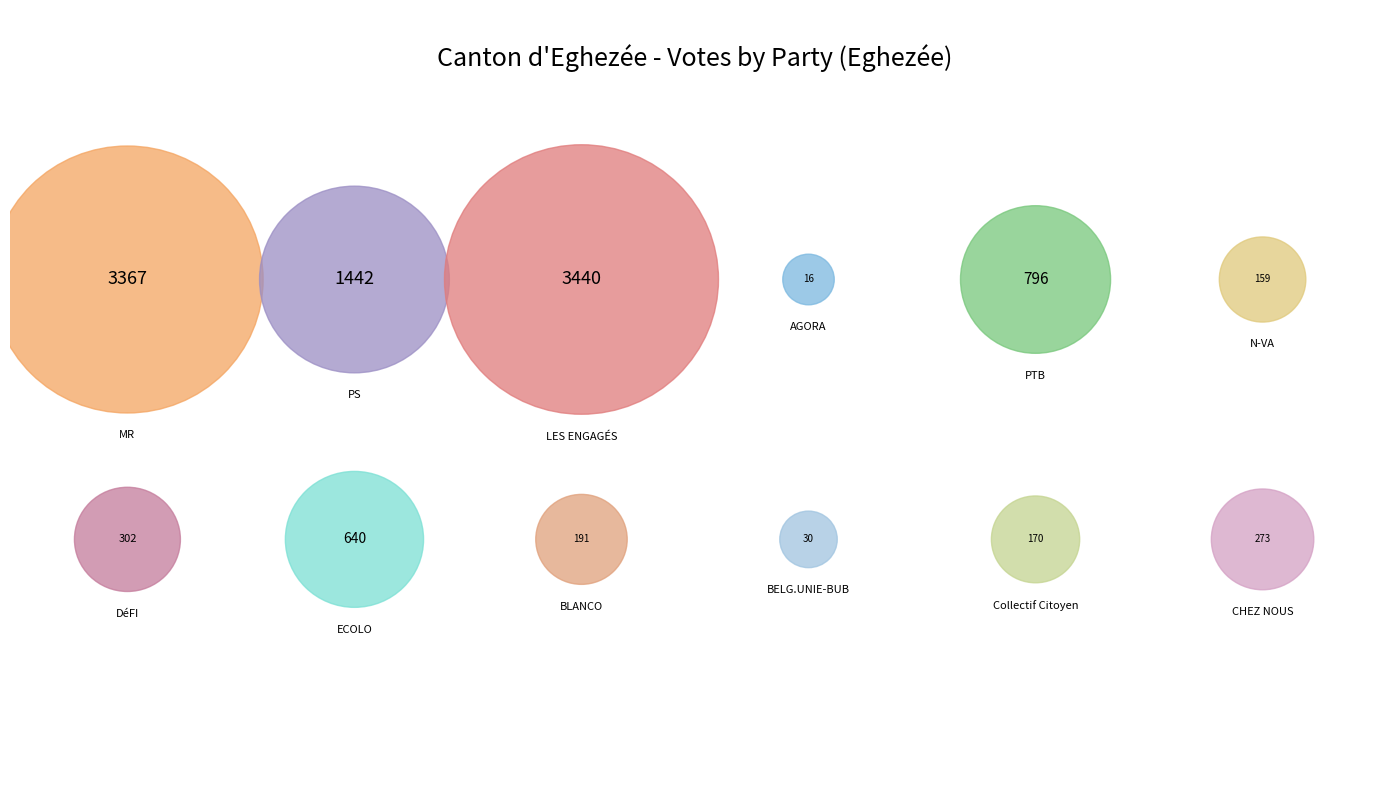

Is it true that PS is 5% of the pie?

False